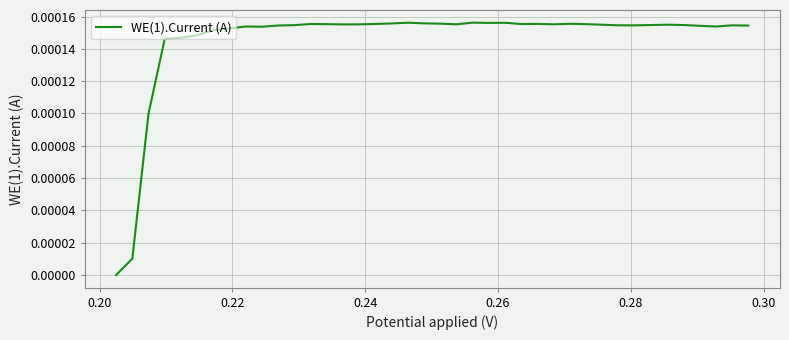

True or false: the data has more than 1 interior local peaks.

True